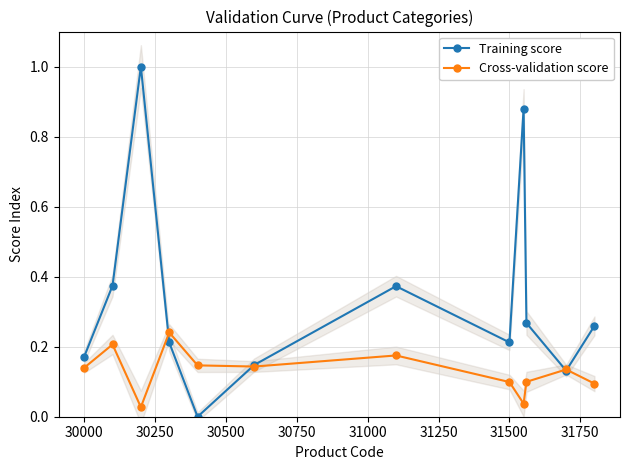

How many values in the Training score series exceed 0?

11